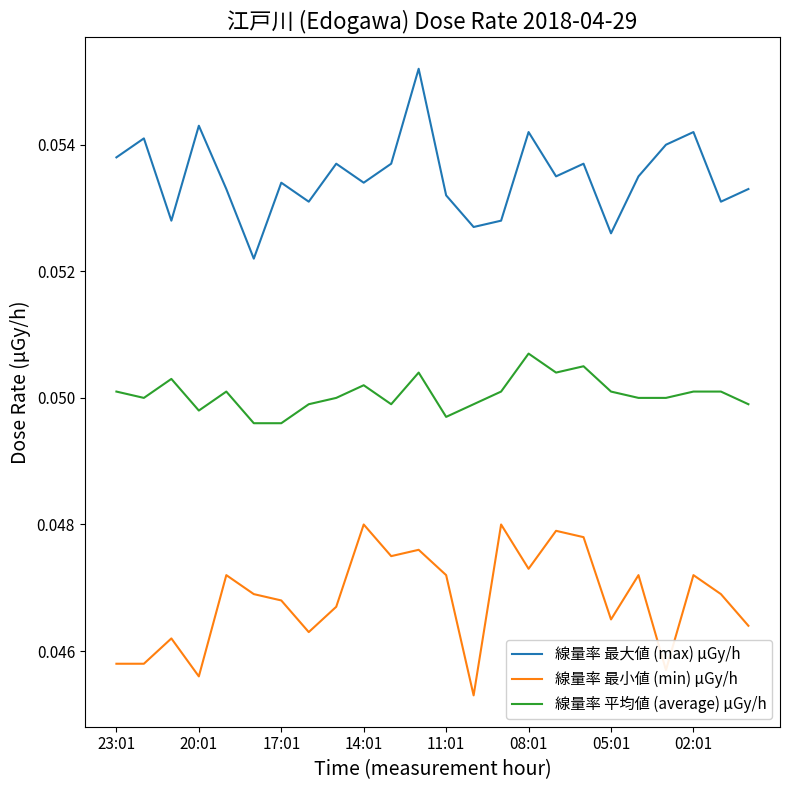

What is the sum of all 線量率 最大値 (max) μGy/h values?

1.3